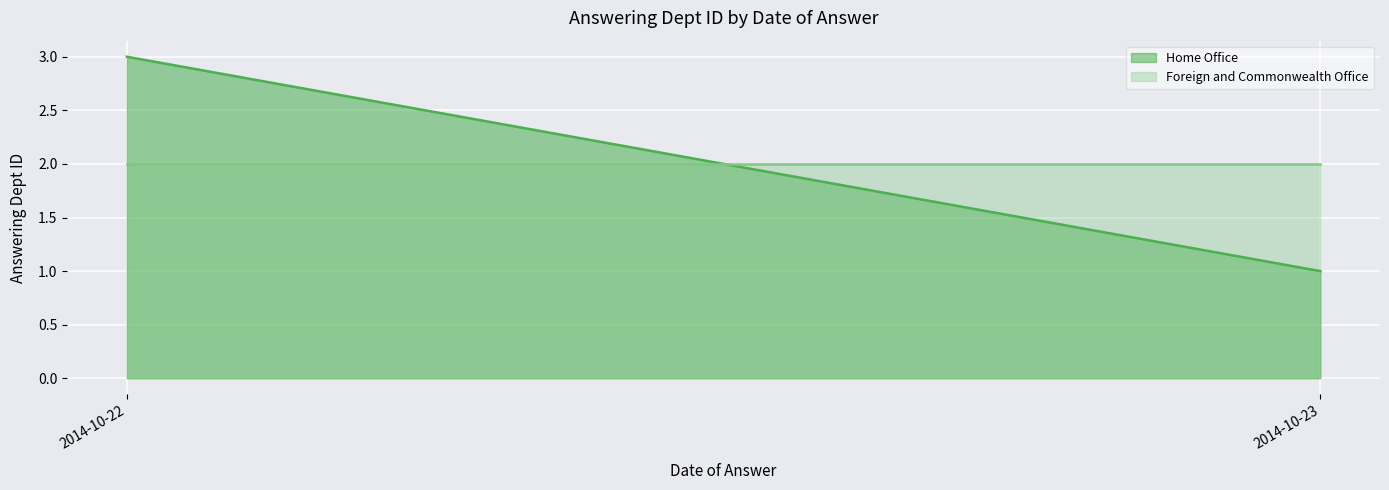

Is it true that Foreign and Commonwealth Office equals 1 at 2014-10-22?

False